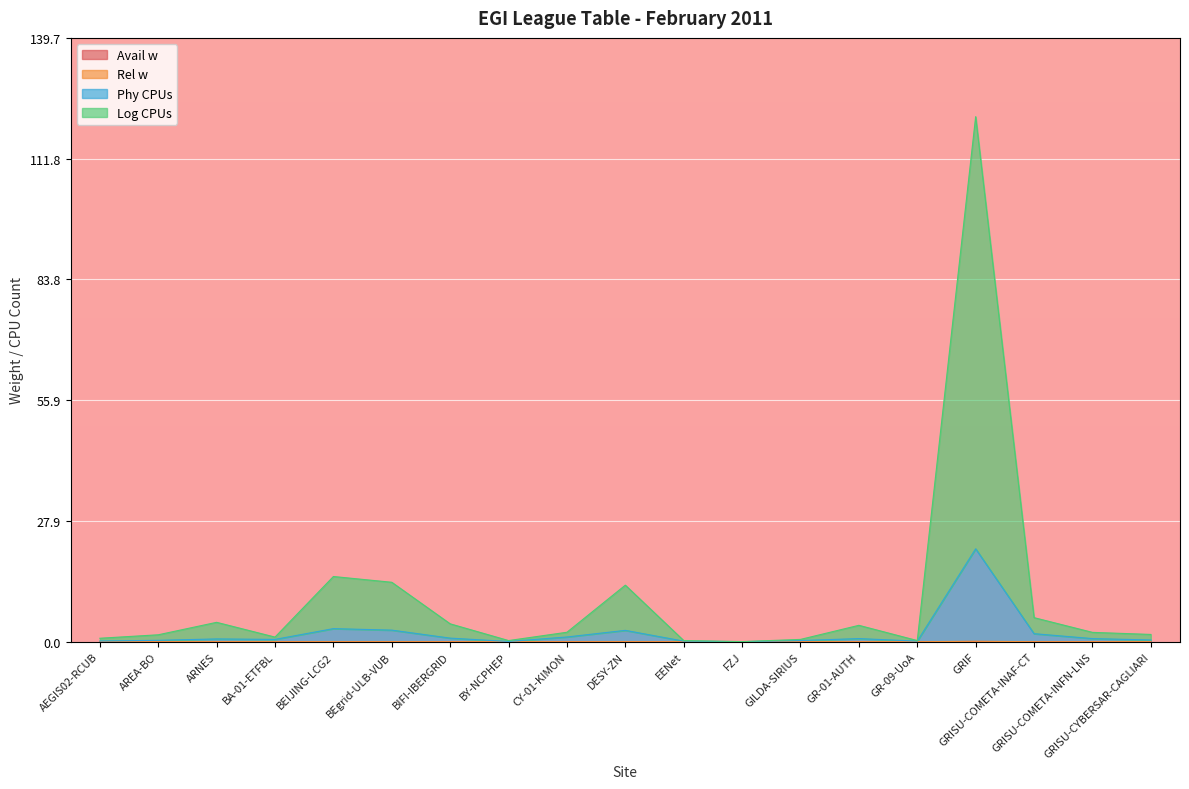

What is the difference between the Log CPUs values at BY-NCPHEP and GRISU-COMETA-INFN-LNS?

1.9